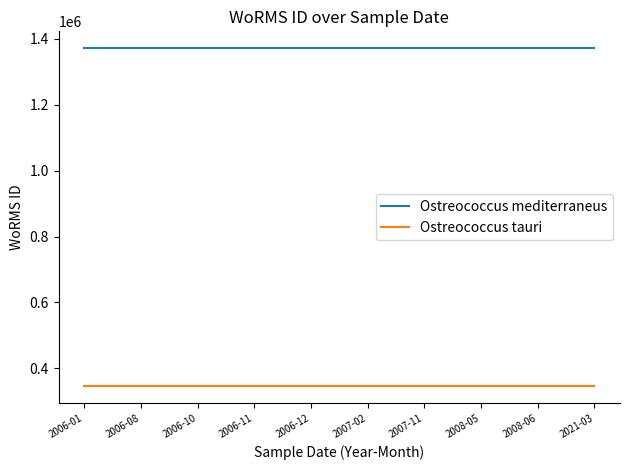

What is the highest value of the Ostreococcus tauri series?

345497